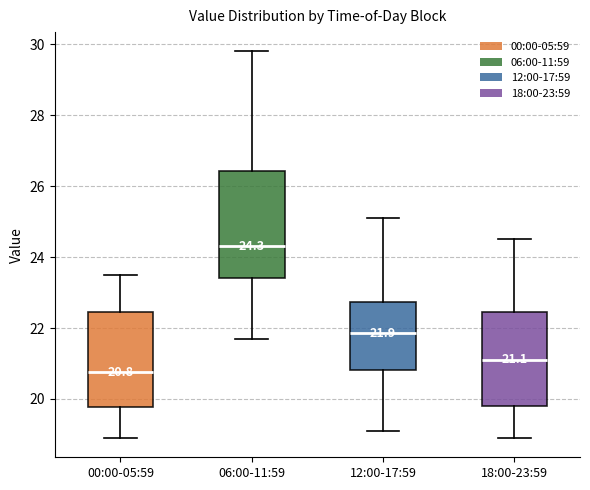

Which box's median line is the highest?

06:00-11:59